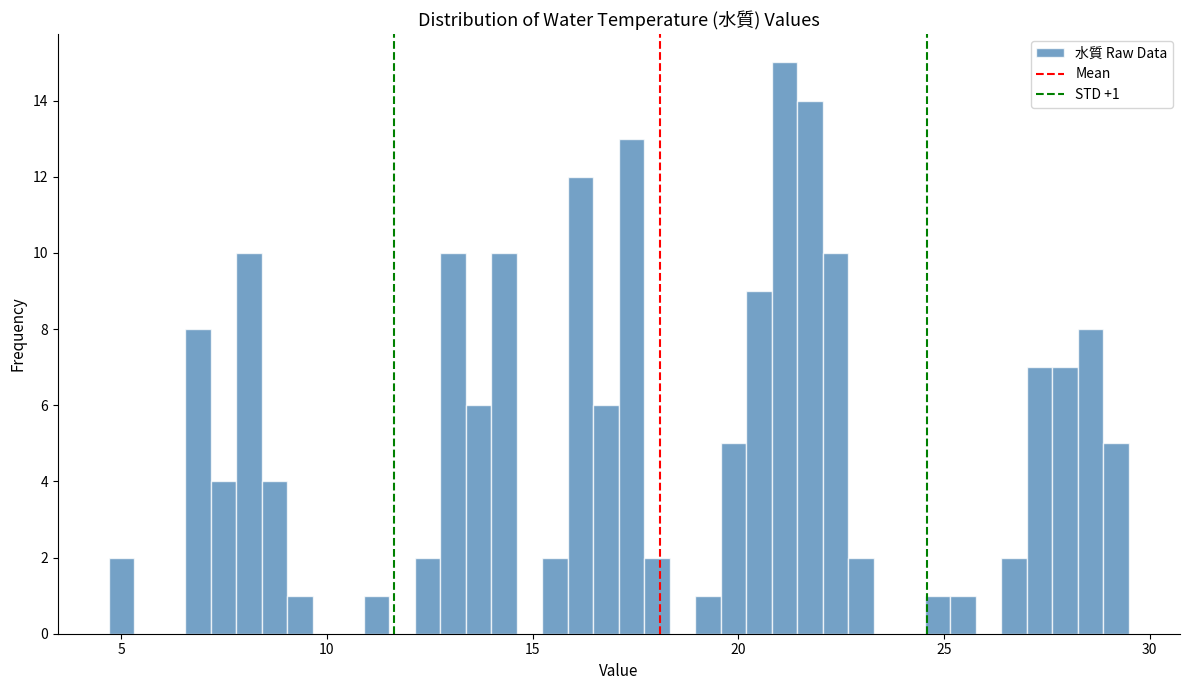

Read against the x-axis, roughly where is the centre of the tallest bar?

21.0